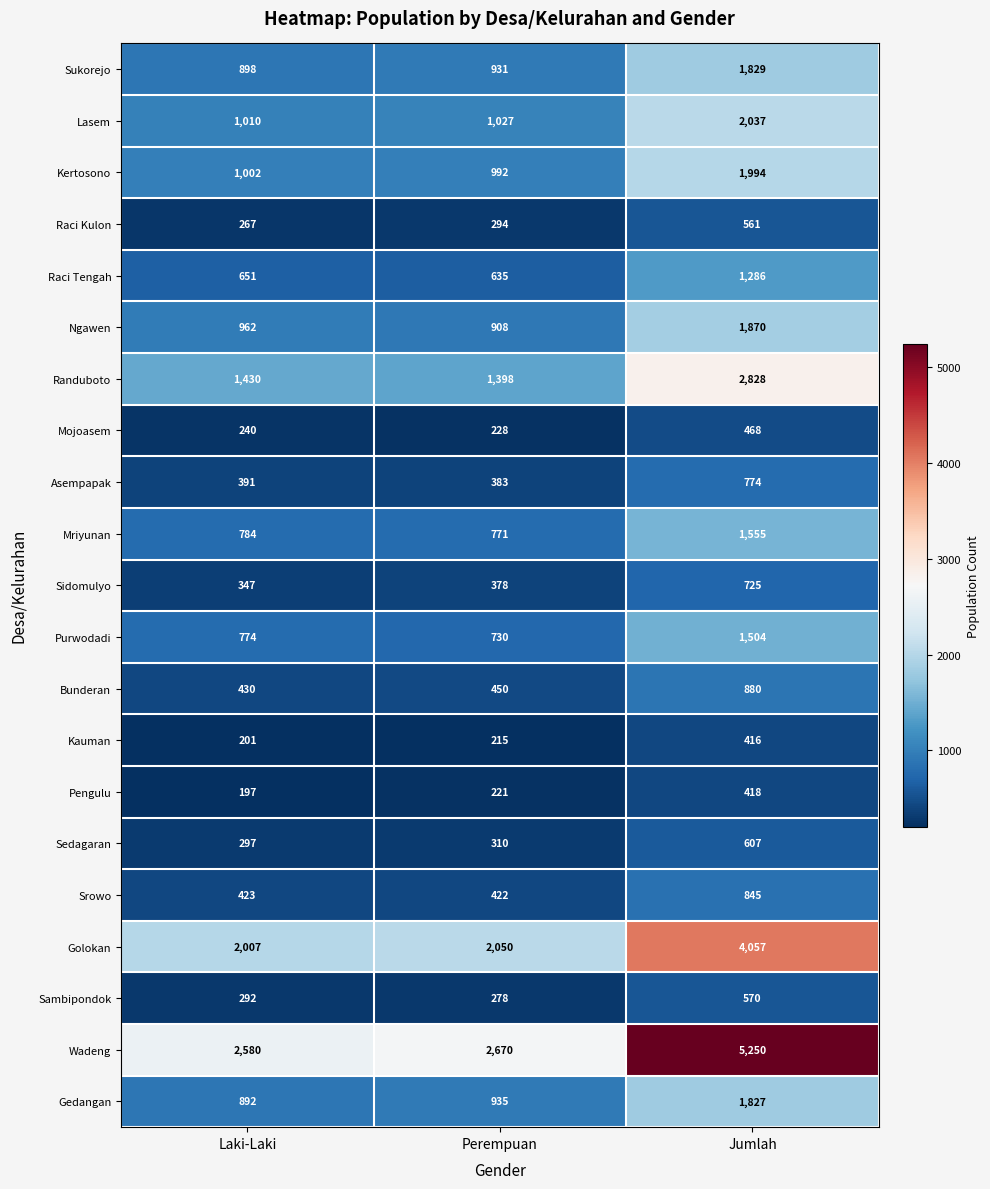

How many series are shown in this chart?

21